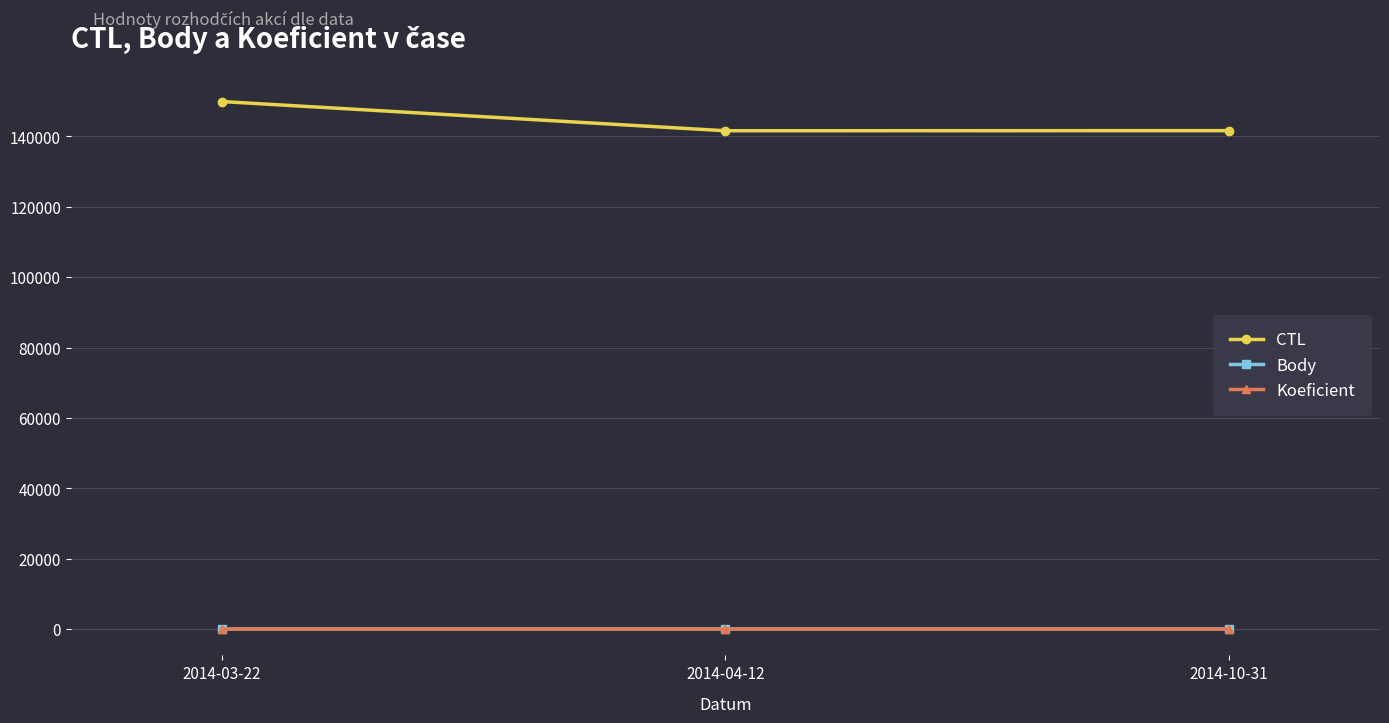

What are all the series names shown in the legend?

CTL, Body, Koeficient